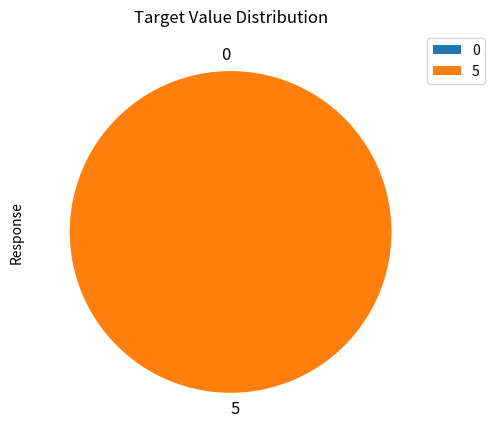

The 5 slice represents 99% of the pie. True or false?

False